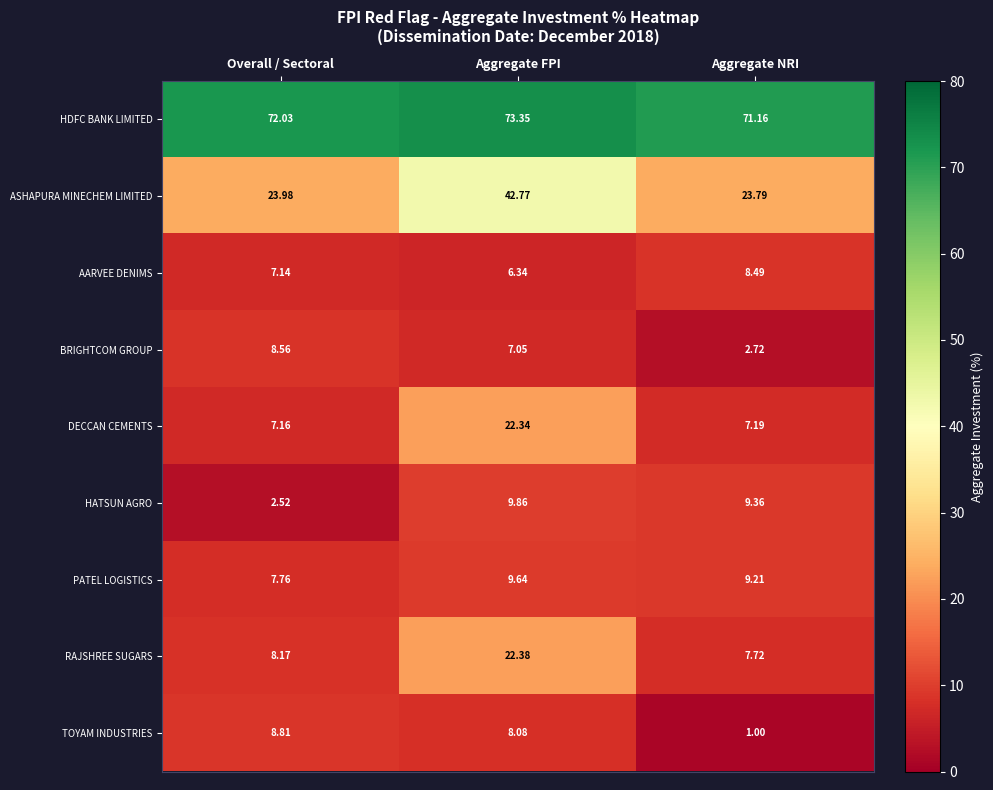

How many distinct data groups are displayed?

9